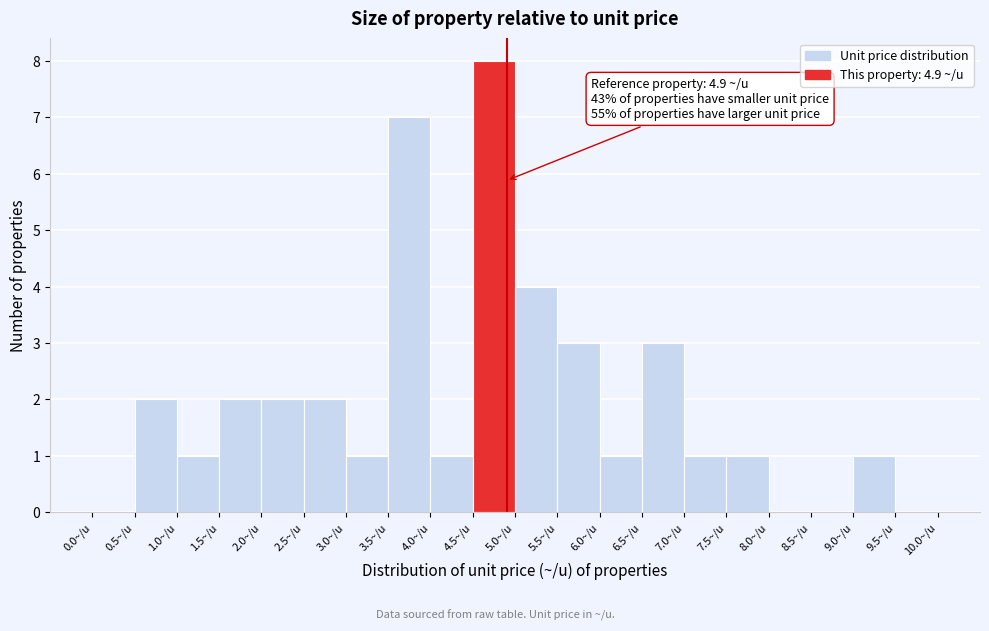

Which range on the x-axis has the tallest bar?

4.5 to 5.0